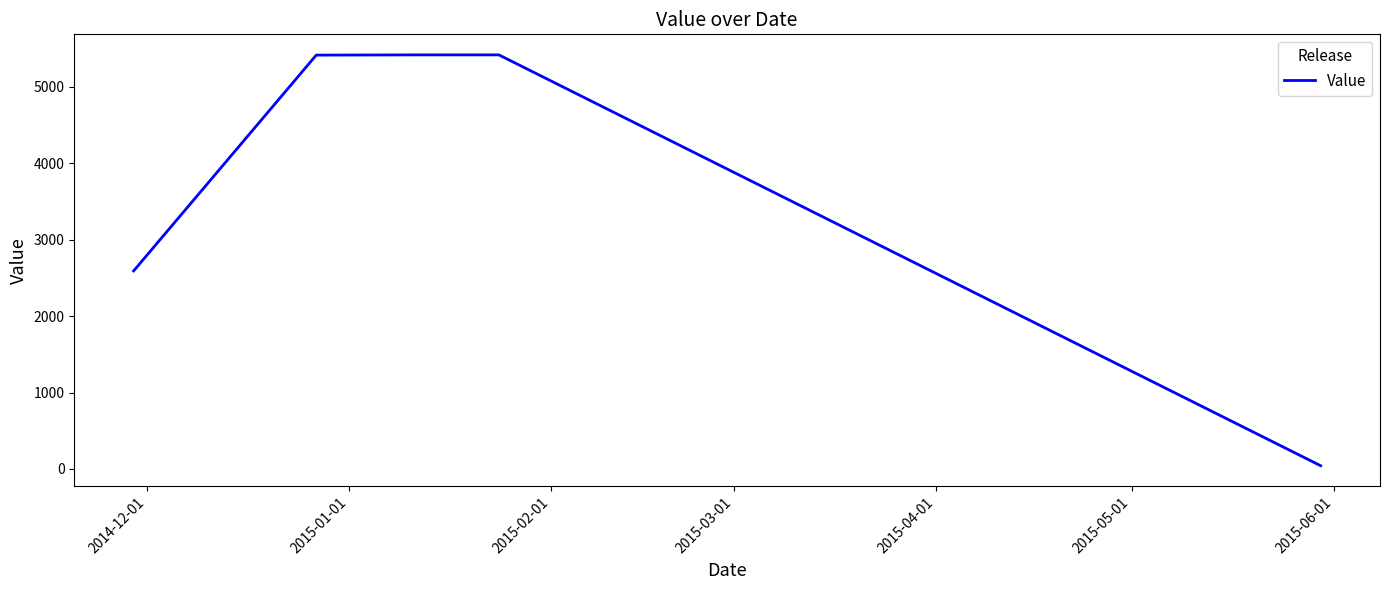

What is the difference between the maximum and minimum values?

5376